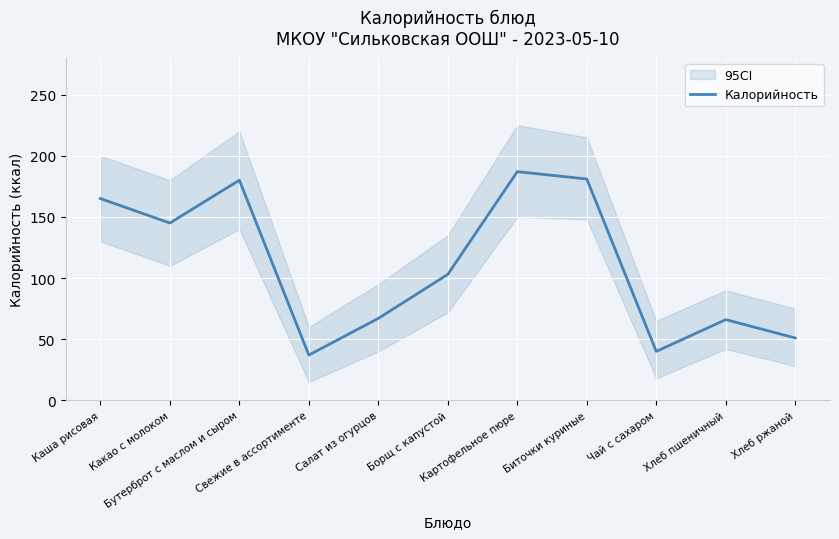

True or false: the data has more than 2 interior local peaks.

True